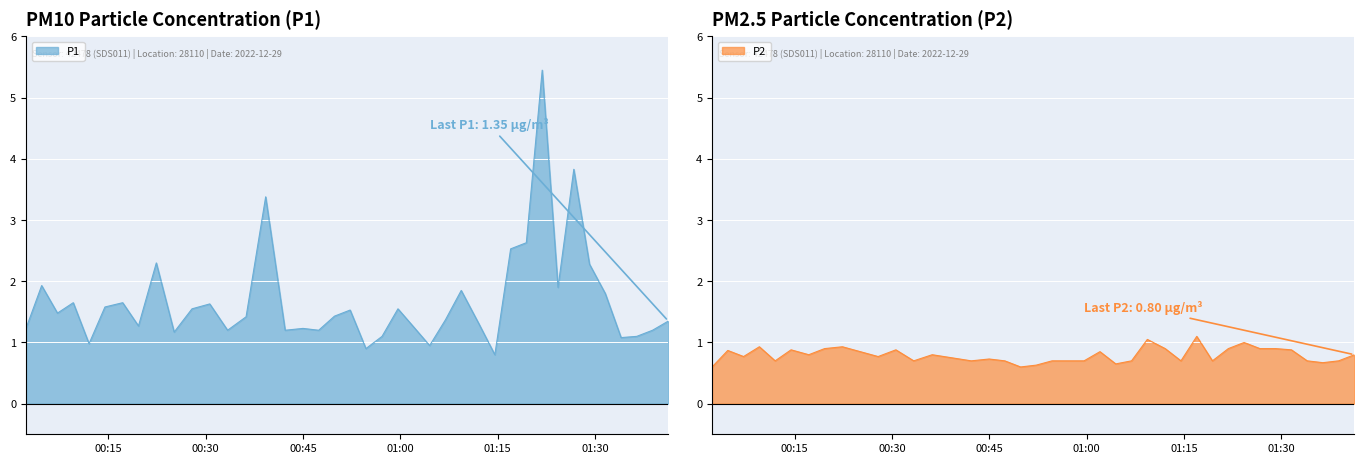

The value of P1 at 2022-12-29T00:39:14 is 3.4. True or false?

True